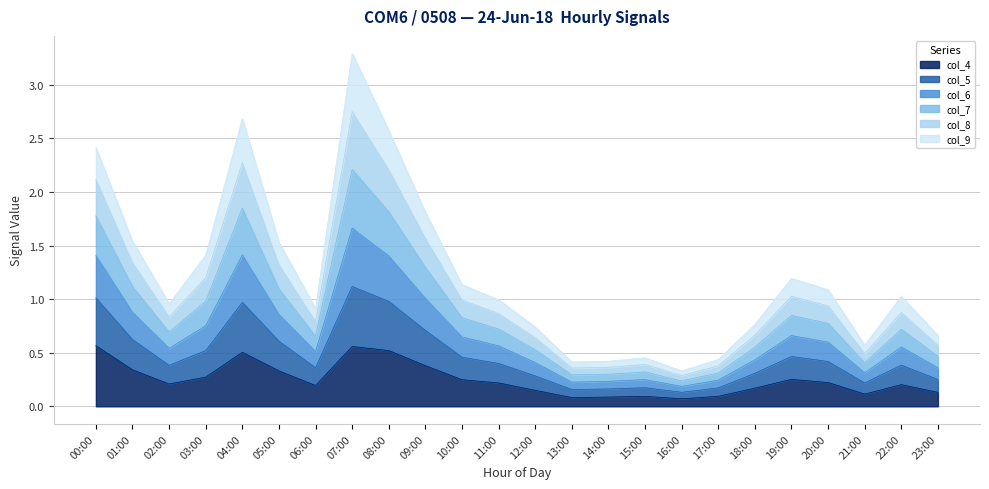

At which category is the sum across all series the highest?

07:00